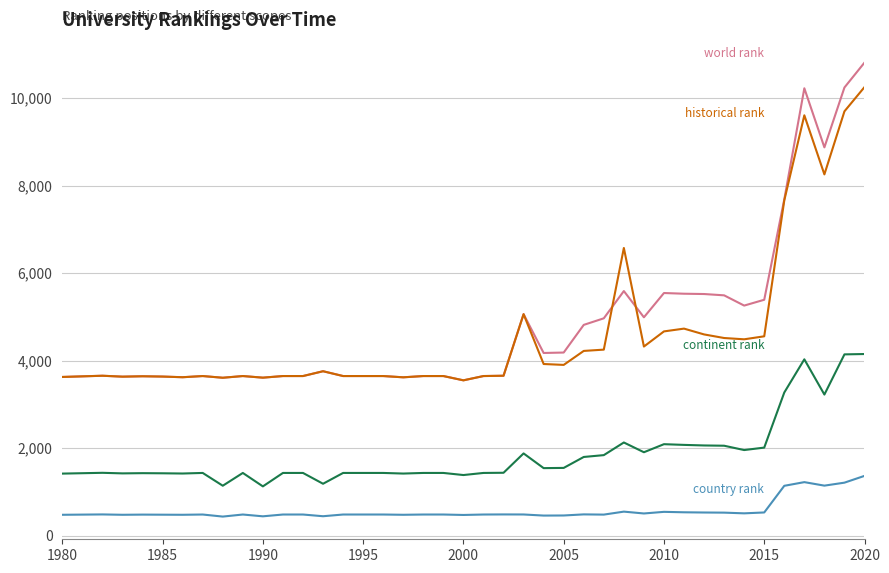

What is the greatest value displayed?

10810.0